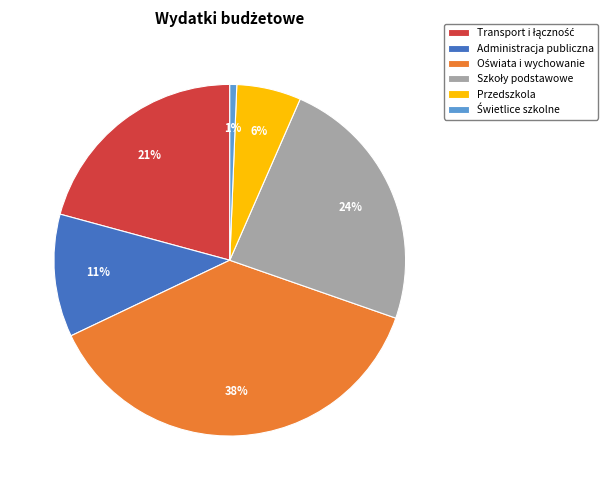

Does any single category account for the majority?

No